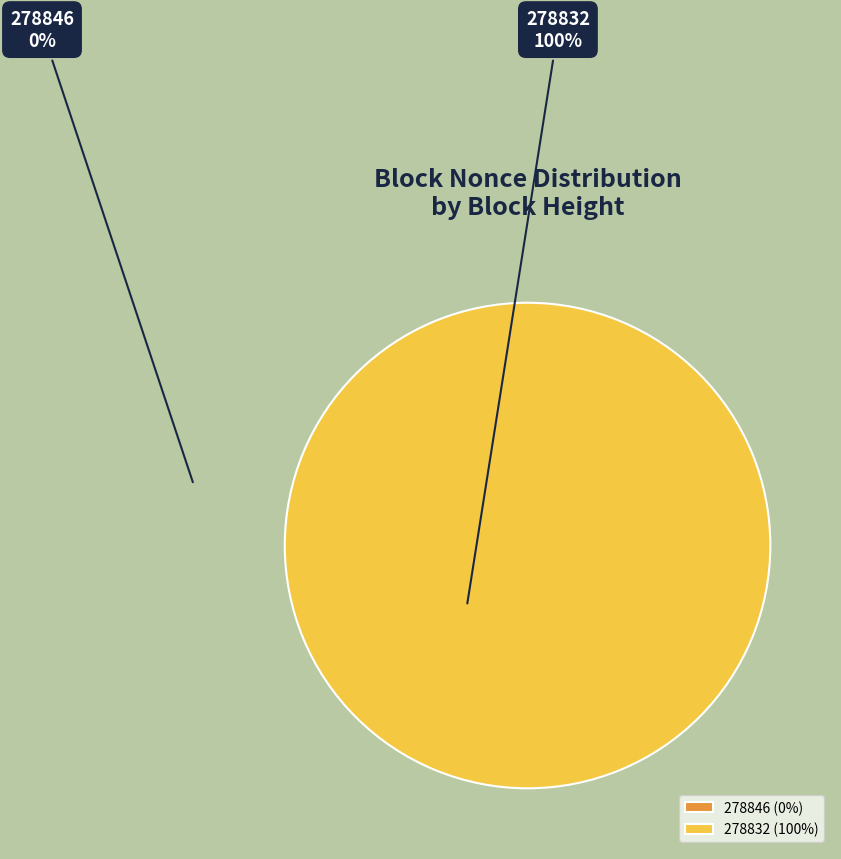

What is the largest slice in the pie chart?

278832